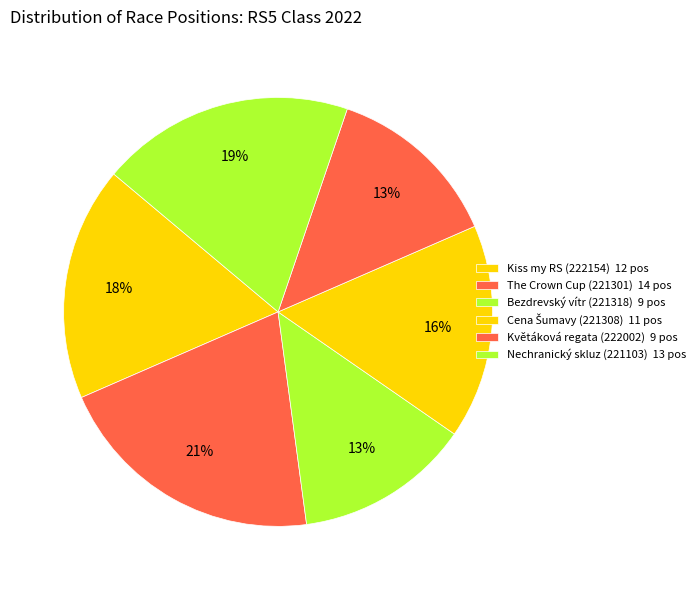

How many segments does this pie chart have?

6